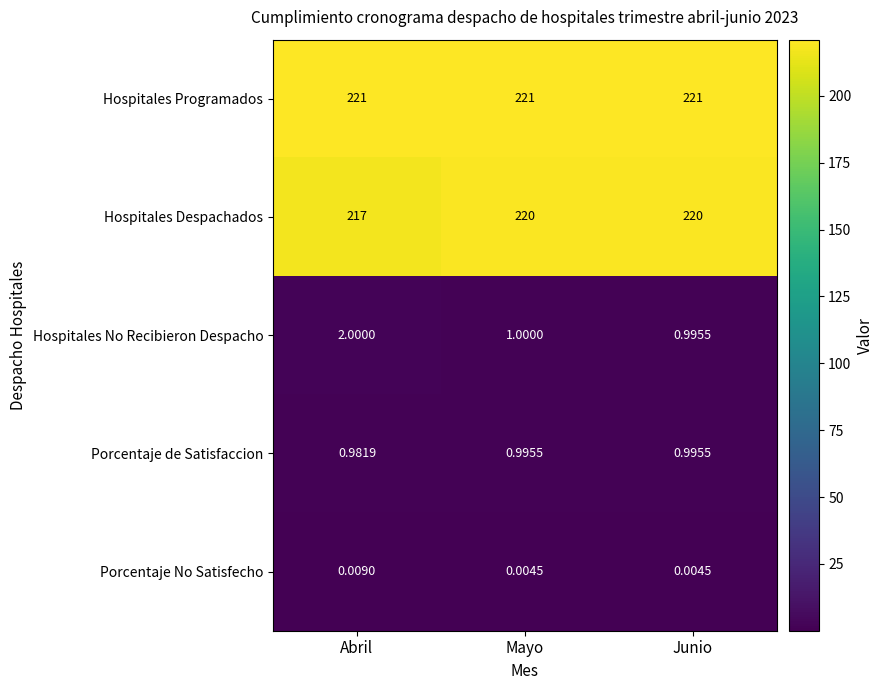

Which series has the largest range (max minus min)?

Hospitales Despachados